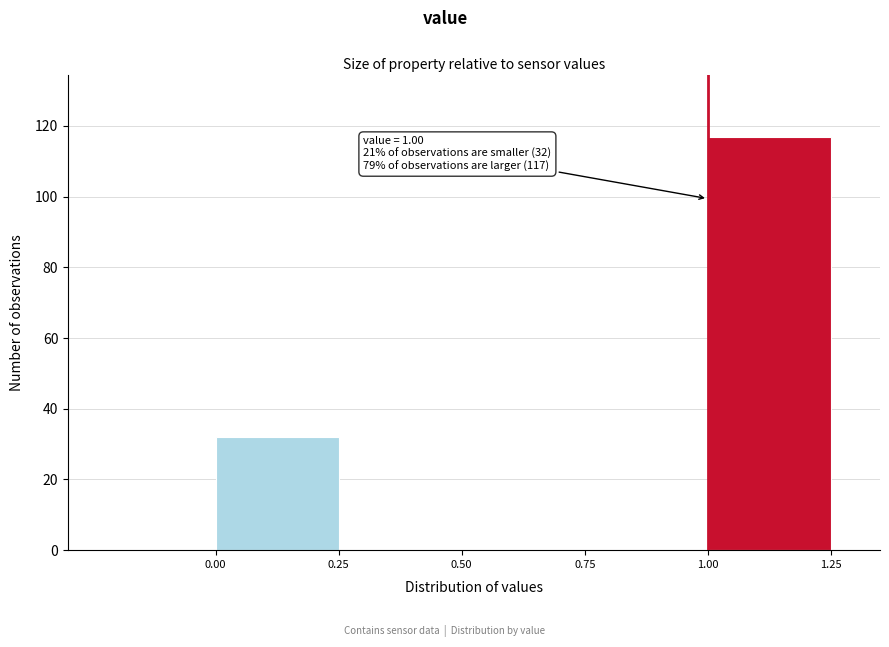

Over which range of the x-axis is the bar tallest?

1.00 to 1.25